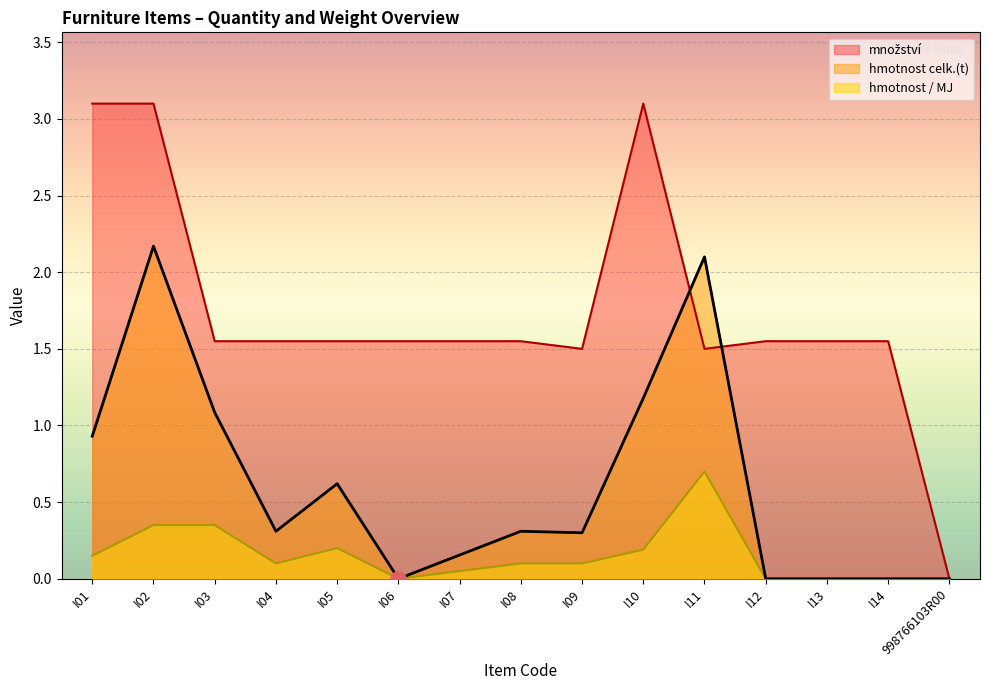

Which series has the widest spread of Y values?

množství